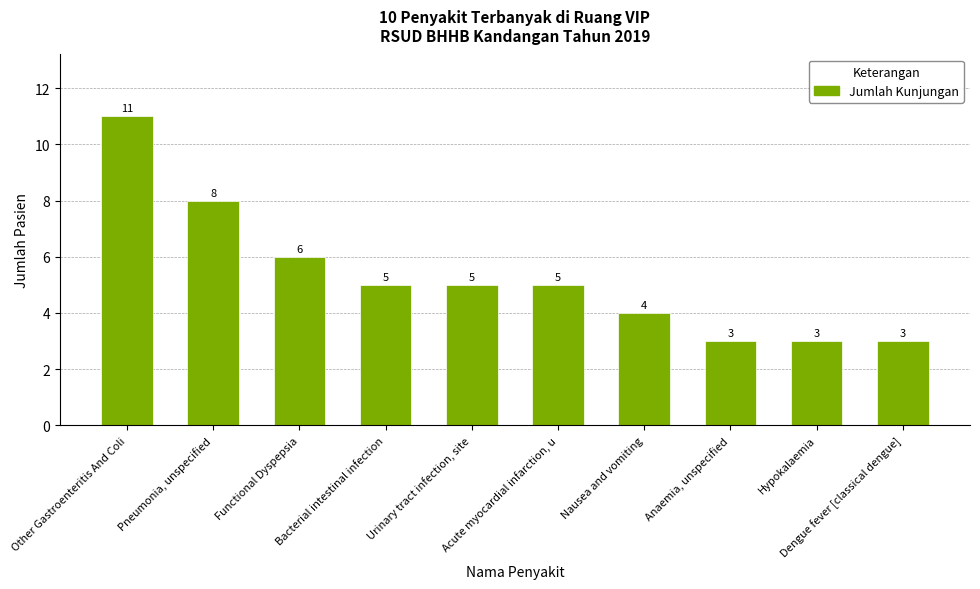

Between Other Gastroenteritis And Coli and Pneumonia, unspecified, which is larger?

Other Gastroenteritis And Coli